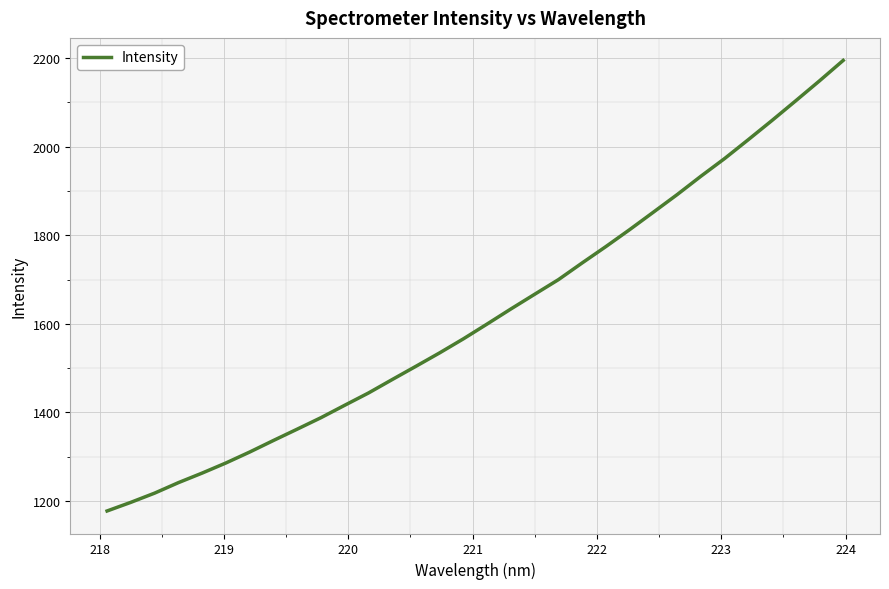

Is this an area chart (filled region under the line)?

No